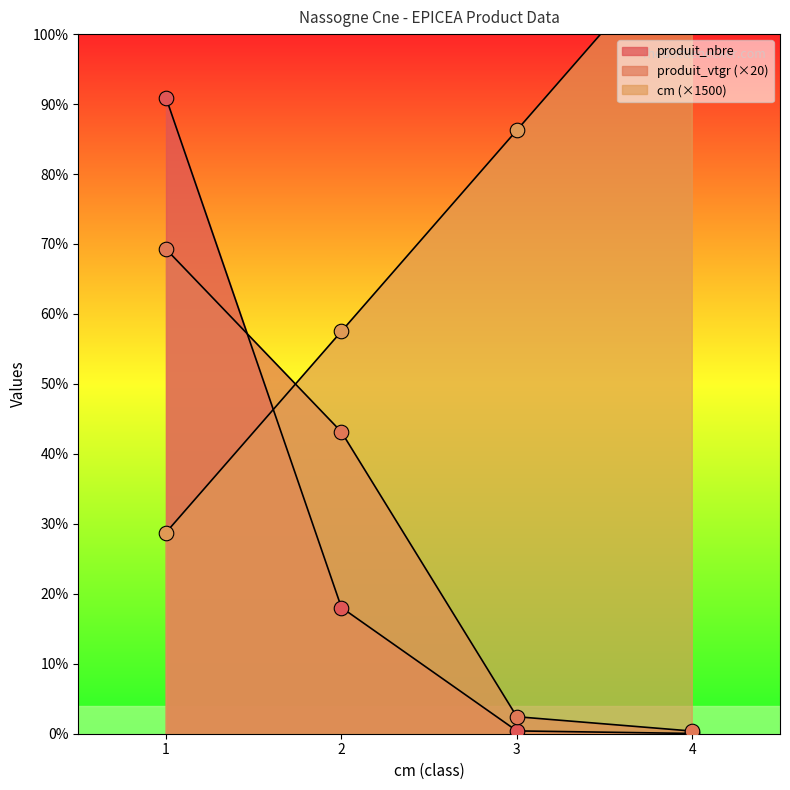

Which series has the largest total across all categories?

cm